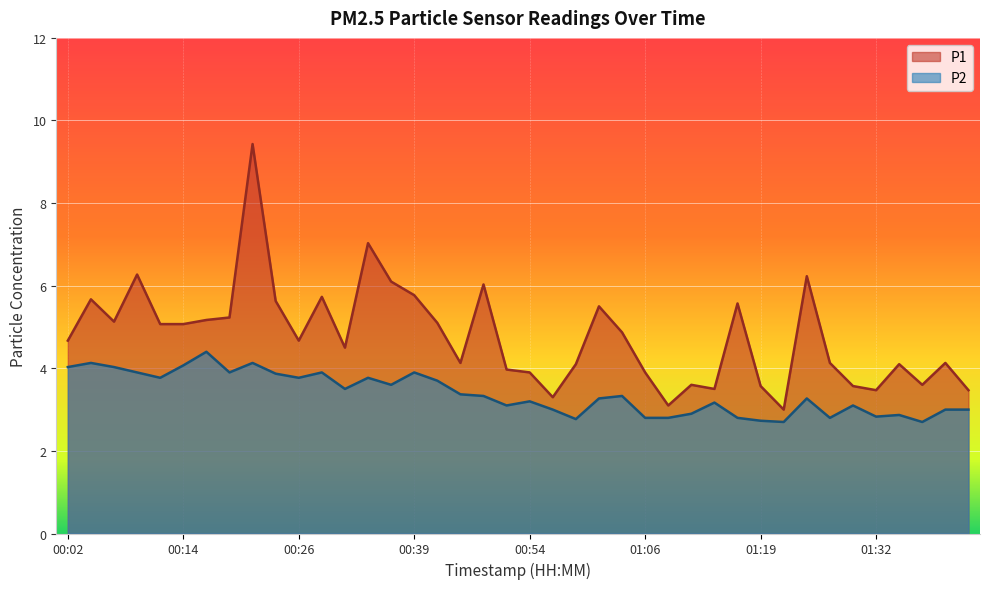

What value does the P1 series have at 01:24?

6.2